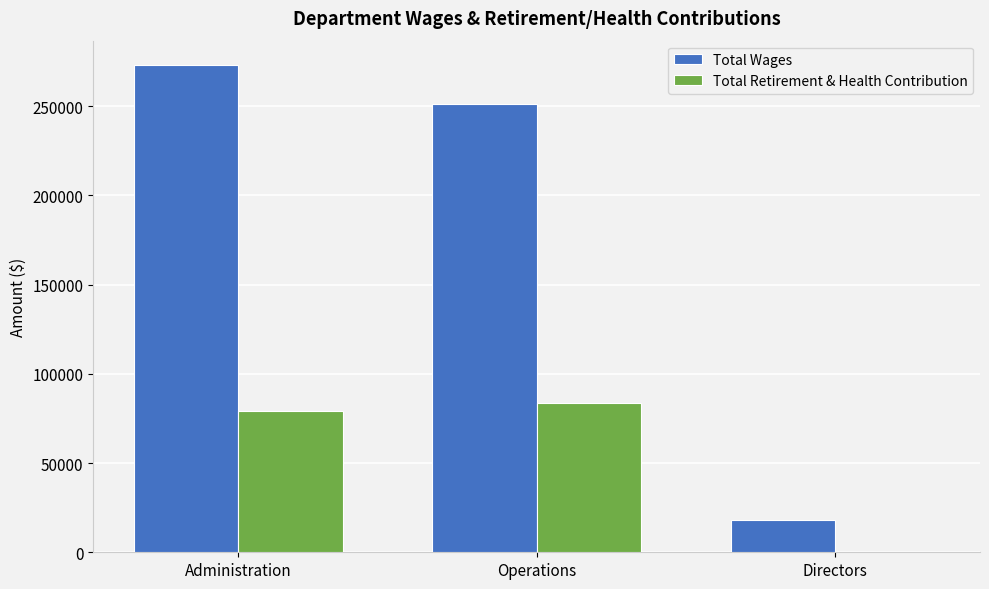

What is the difference between the Total Retirement & Health Contribution values at Operations and Administration?

4156